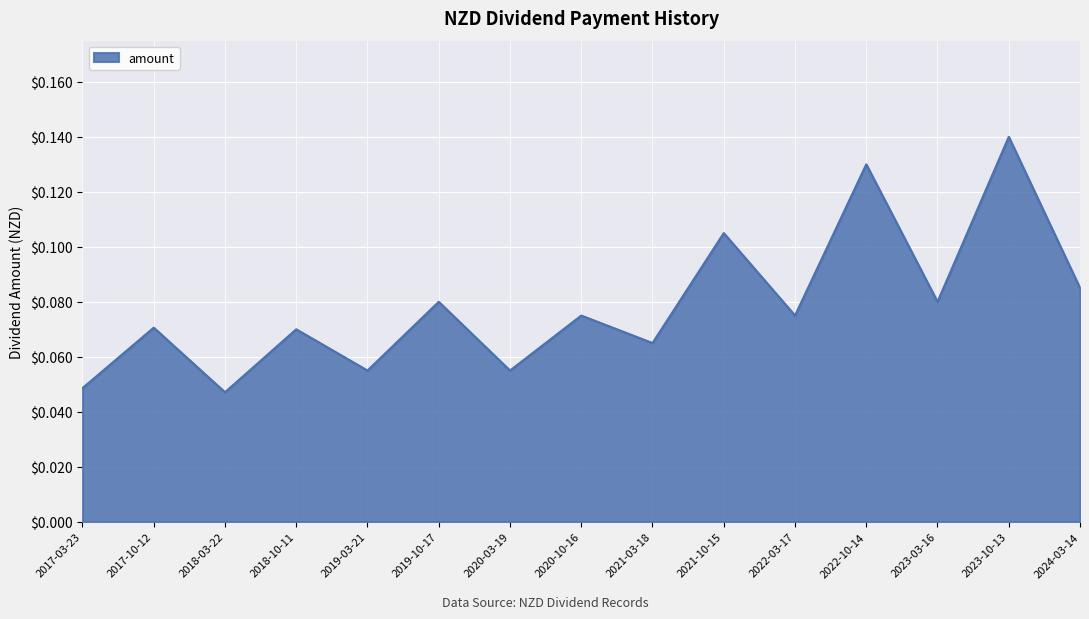

What is the sum of all values?

1.2